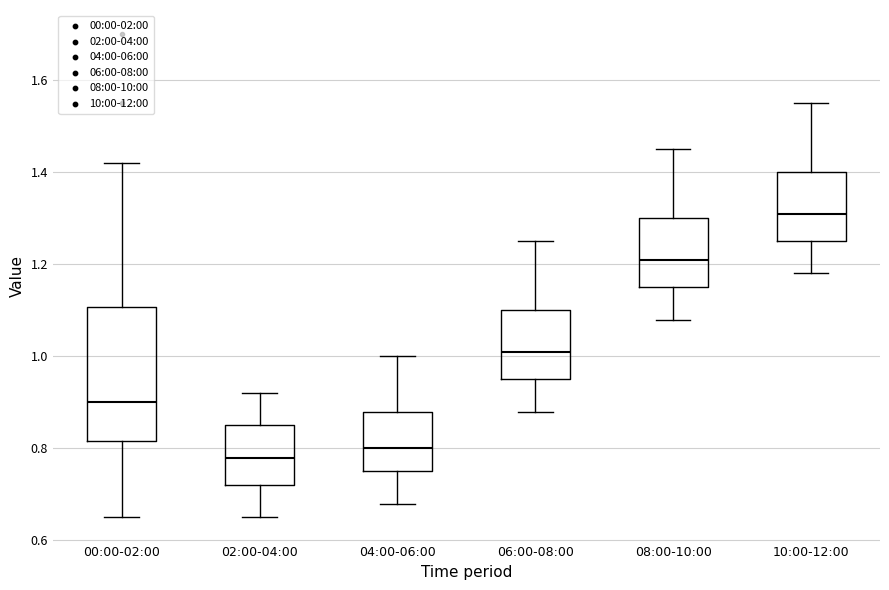

Where does the median line of the box for 02:00-04:00 sit on the y-axis? The values are not printed on the chart, so give them approximately, as read against the axis.

0.78